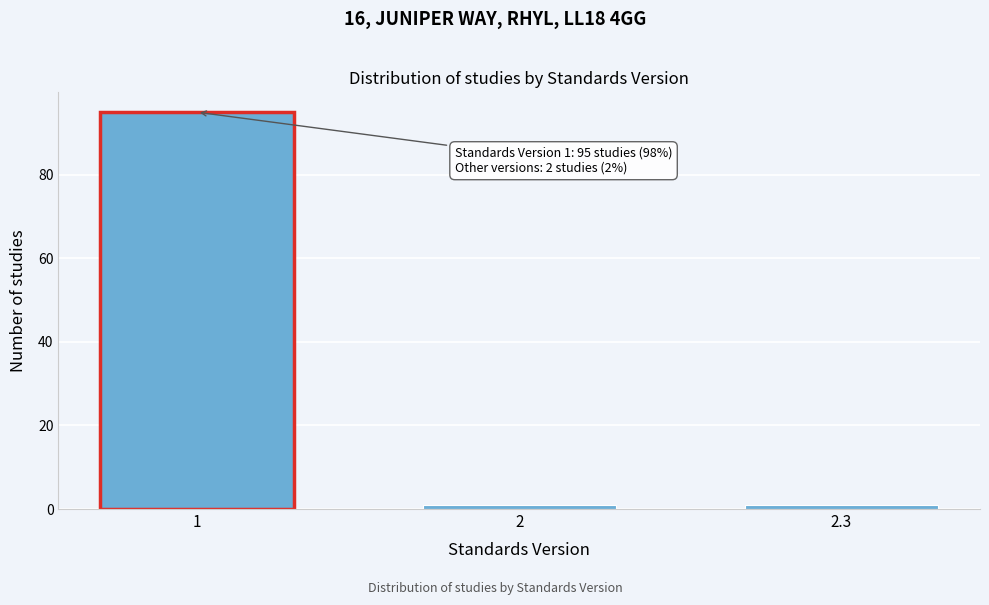

Reading left to right, transcribe all the data shown in this chart.

1=95	2=1	2.3=1